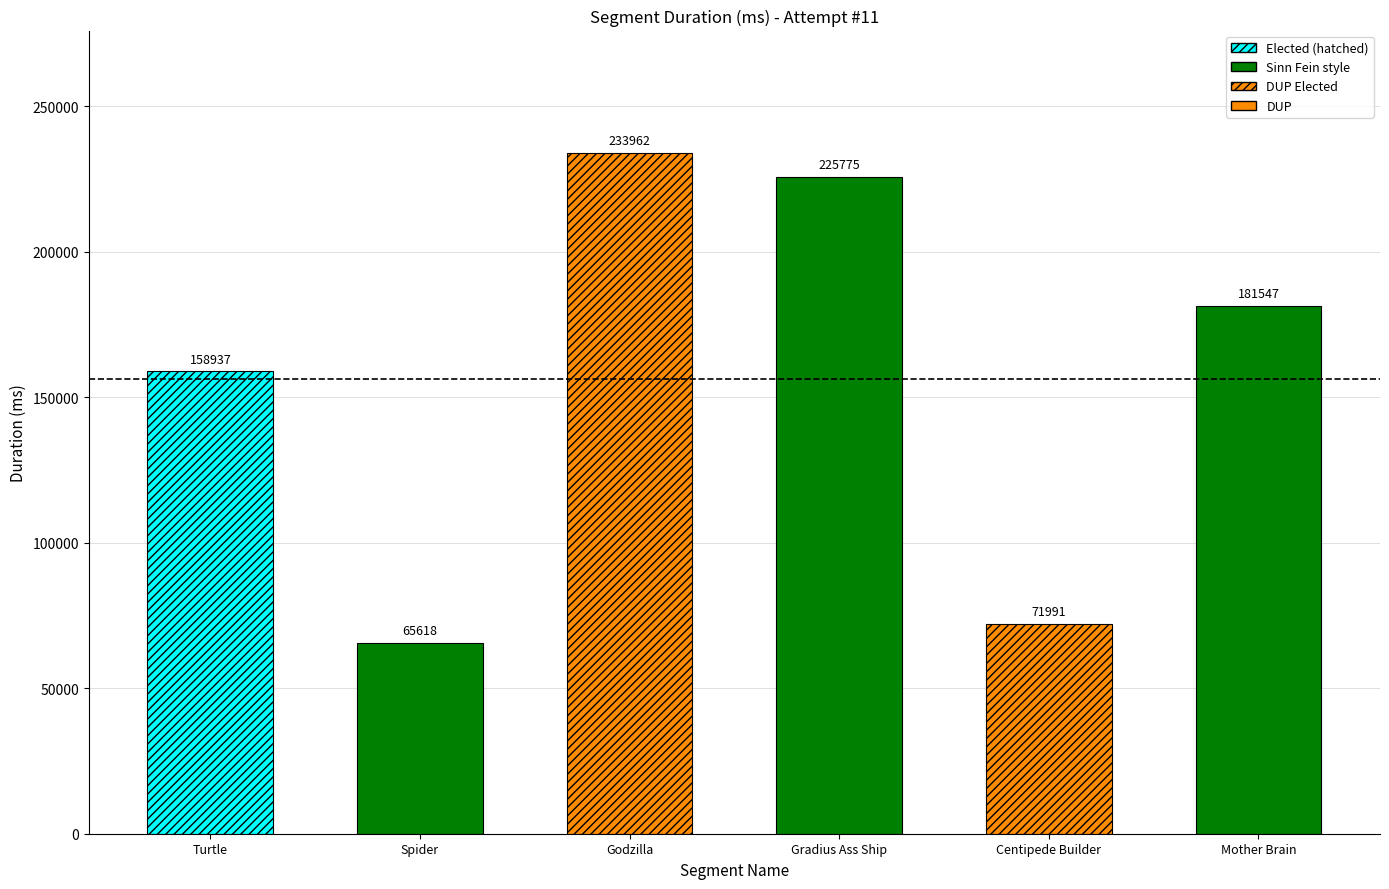

Which has a higher value, Turtle or Mother Brain?

Mother Brain